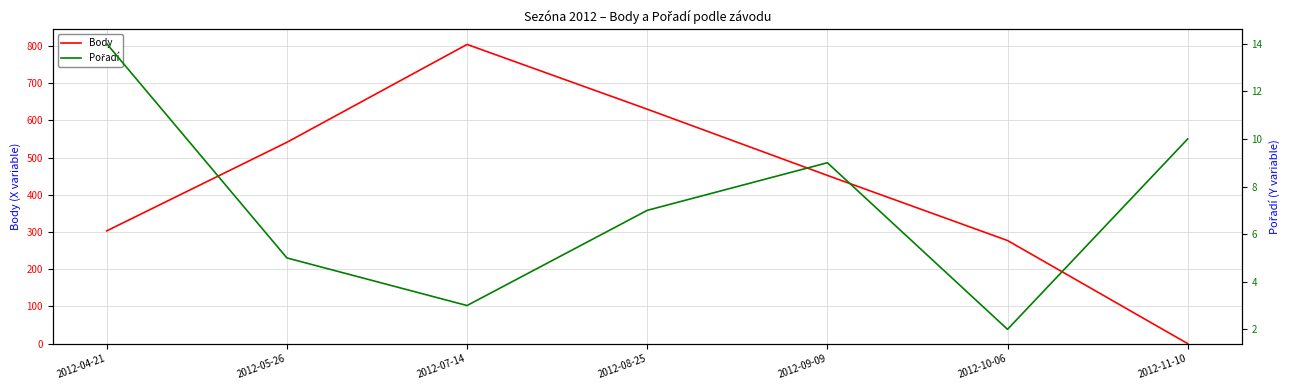

What is the sum of the Body values at 2012-11-10 and 2012-08-25?

630